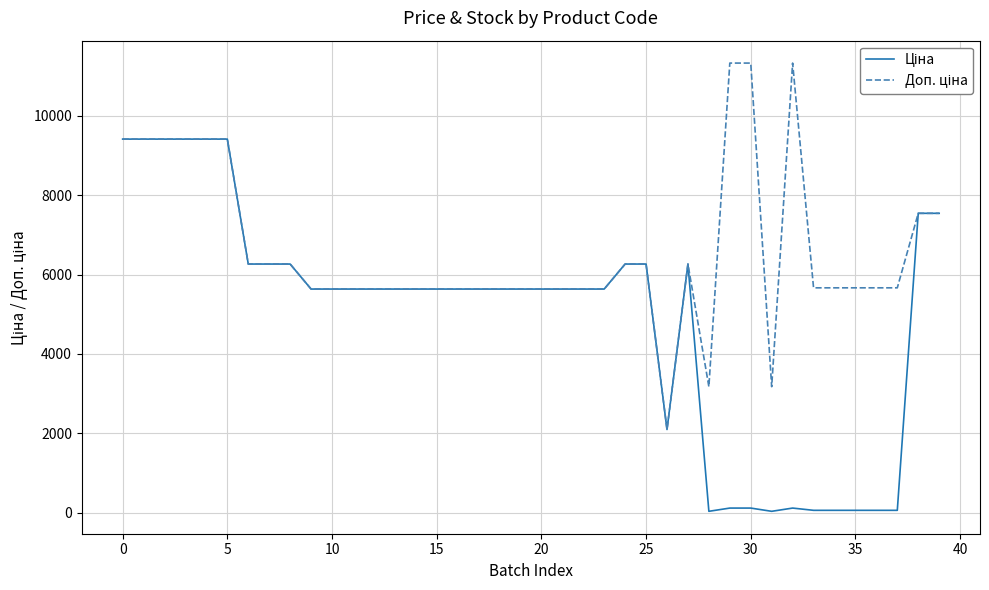

True or false: Ціна and Доп. ціна cross at least once.

False